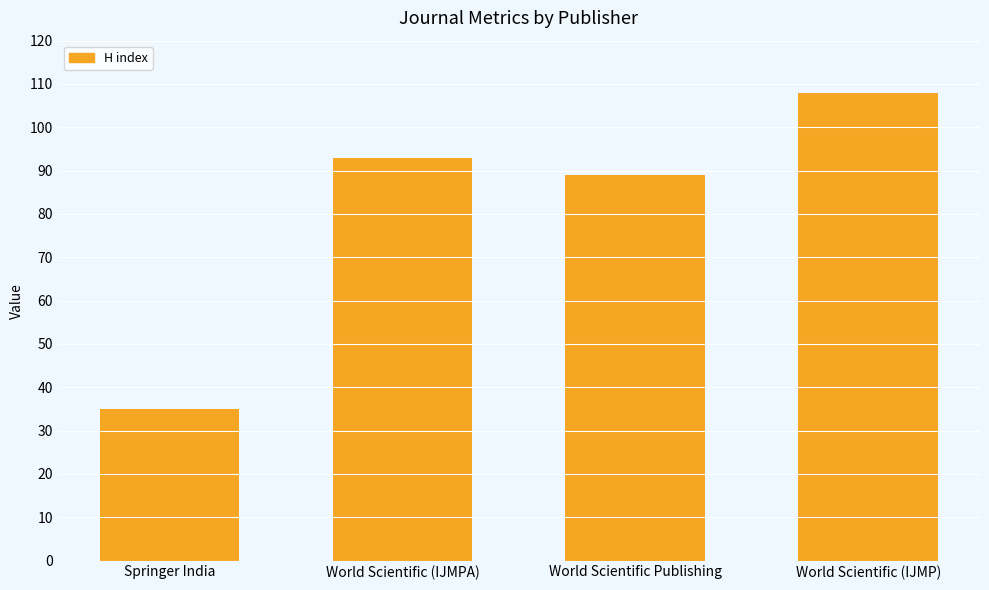

Count the number of categories in the chart.

4